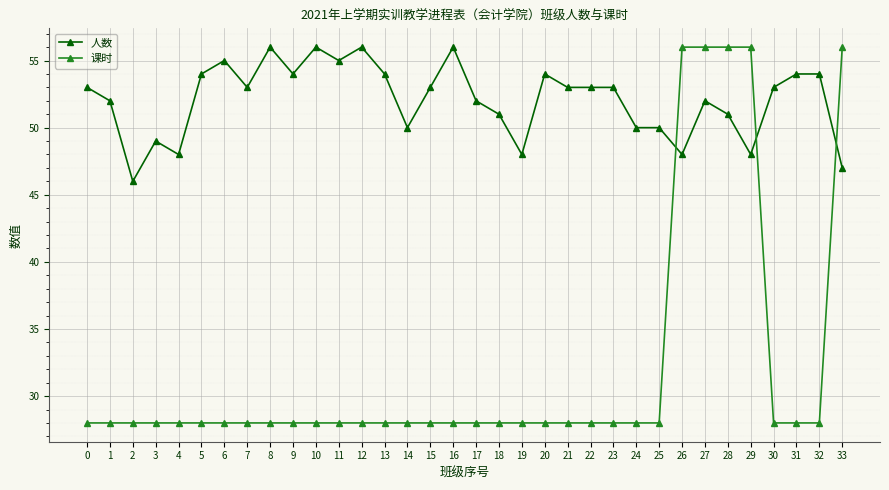

True or false: 课时 has a value of 39 at 23.

False